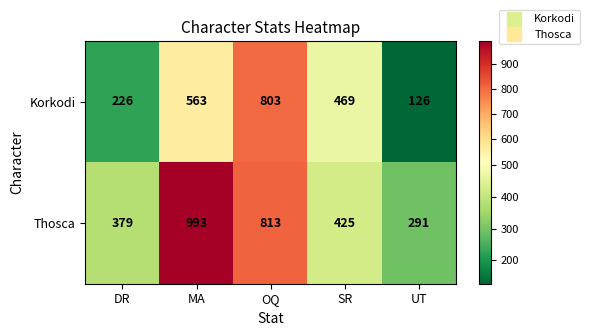

Count the number of categories in the chart.

5